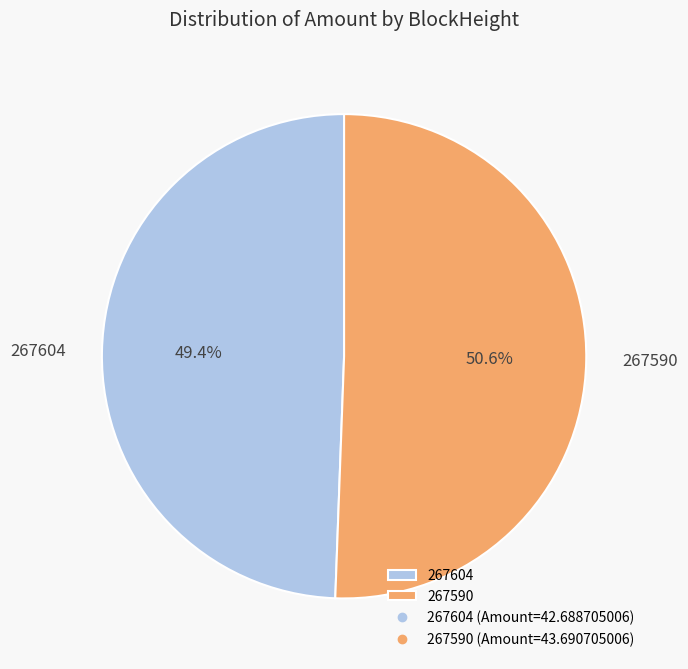

To the nearest percent, what is the difference between the 267590 and 267604 slice percentages?

1%